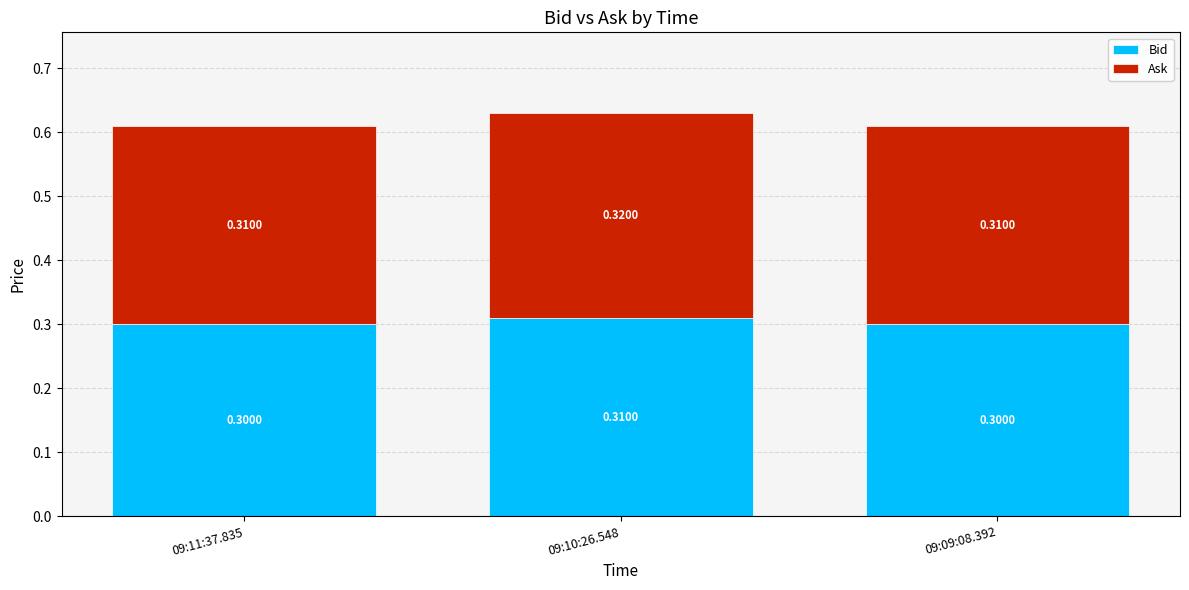

What is the total value across all series at 09:09:08.392?

0.6